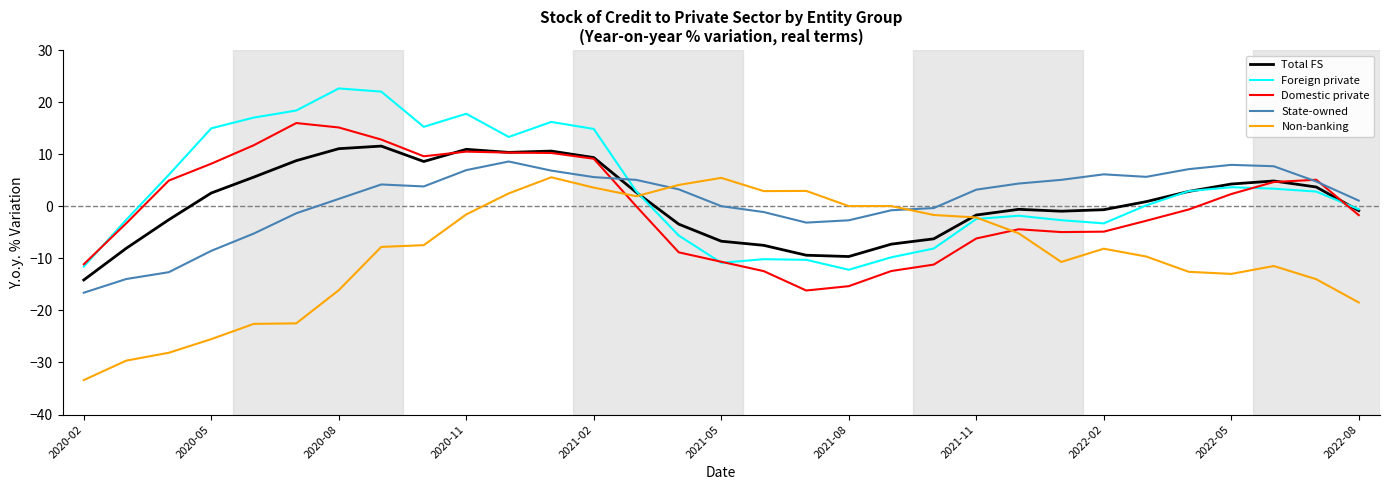

Rank the series by their maximum value, from highest to lowest.

Foreign private, Domestic private, Total FS, State-owned, Non-banking